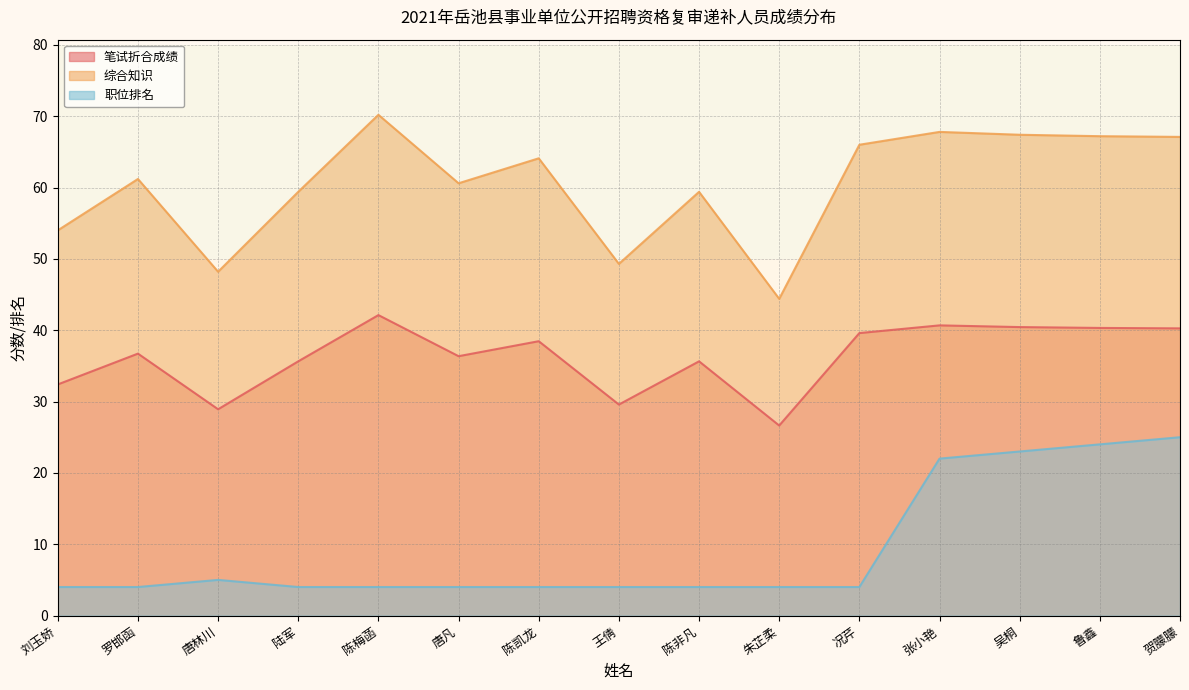

Which series changed the most between 王倩 and 吴桐?

职位排名